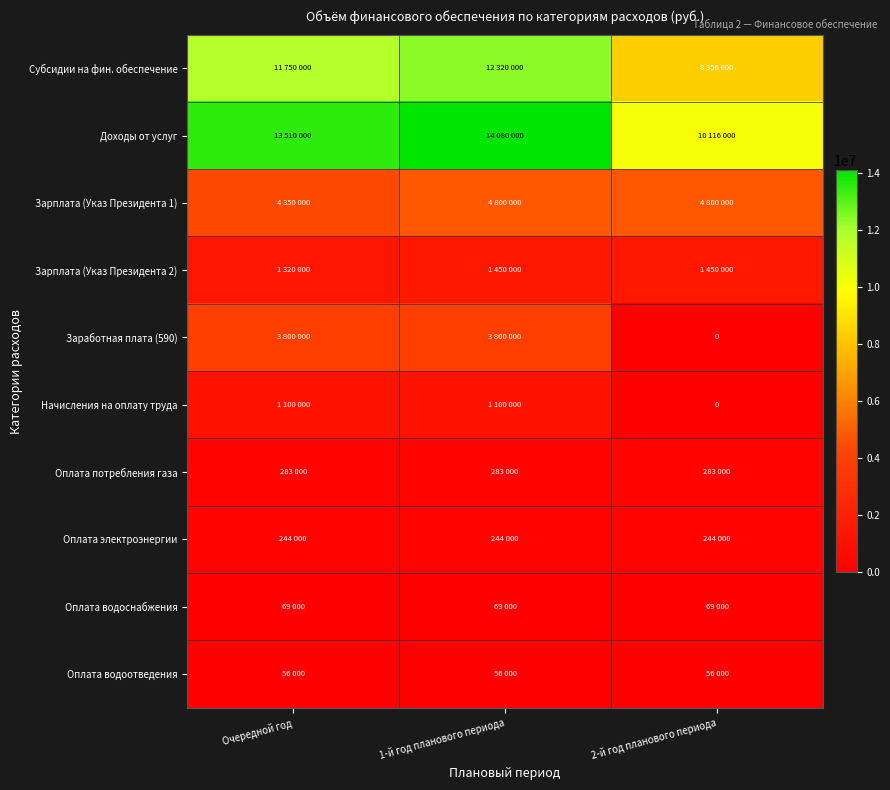

The Доходы от услуг series shows 2948174 at 2-й год планового периода. True or false?

False